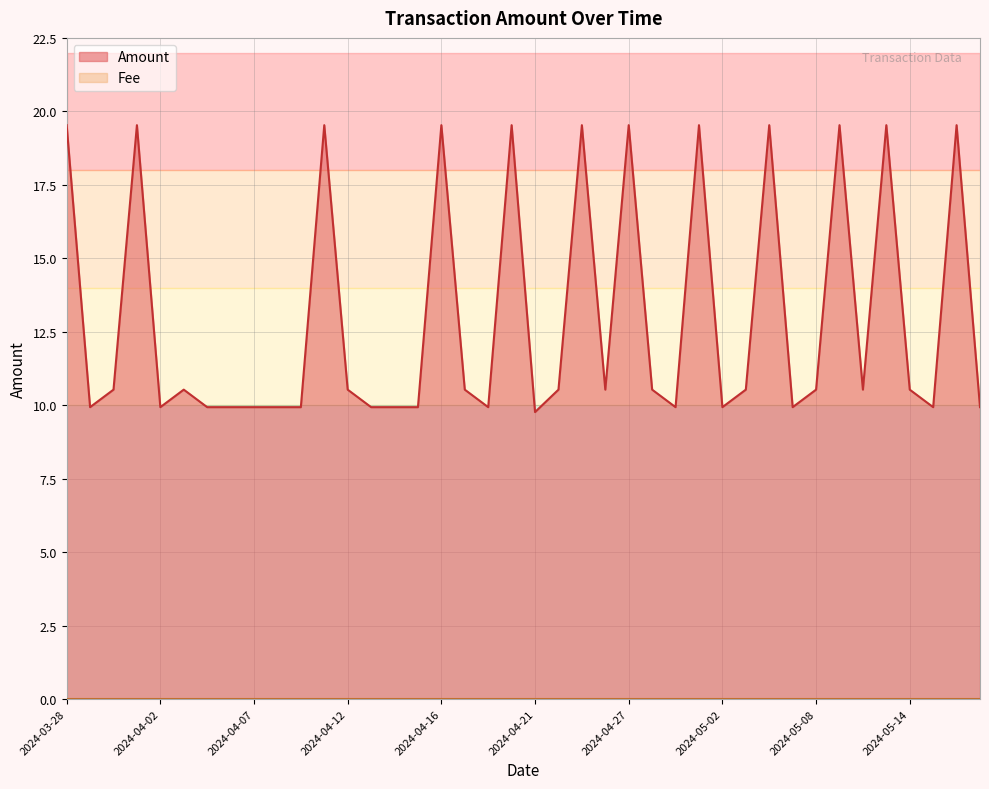

Which series has the largest range (max minus min)?

Amount